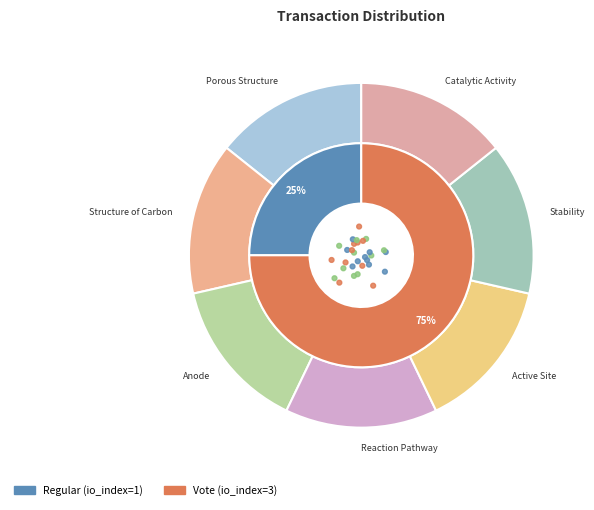

What is the change in value from Regular (io_index=1) to Vote (io_index=3)?

+2